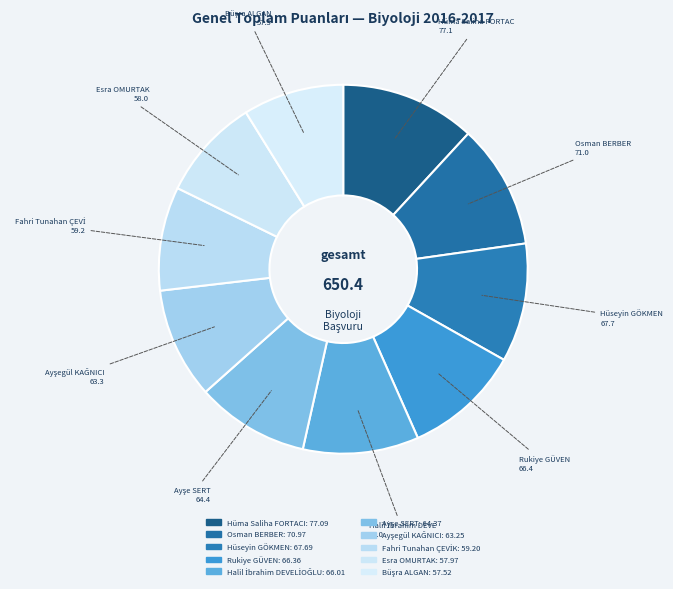

How many slices are in this pie chart?

10